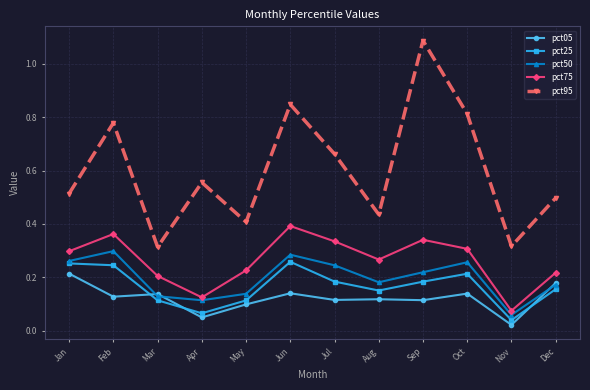

In pct95, how many points are higher than both neighbors (excluding endpoints)?

4